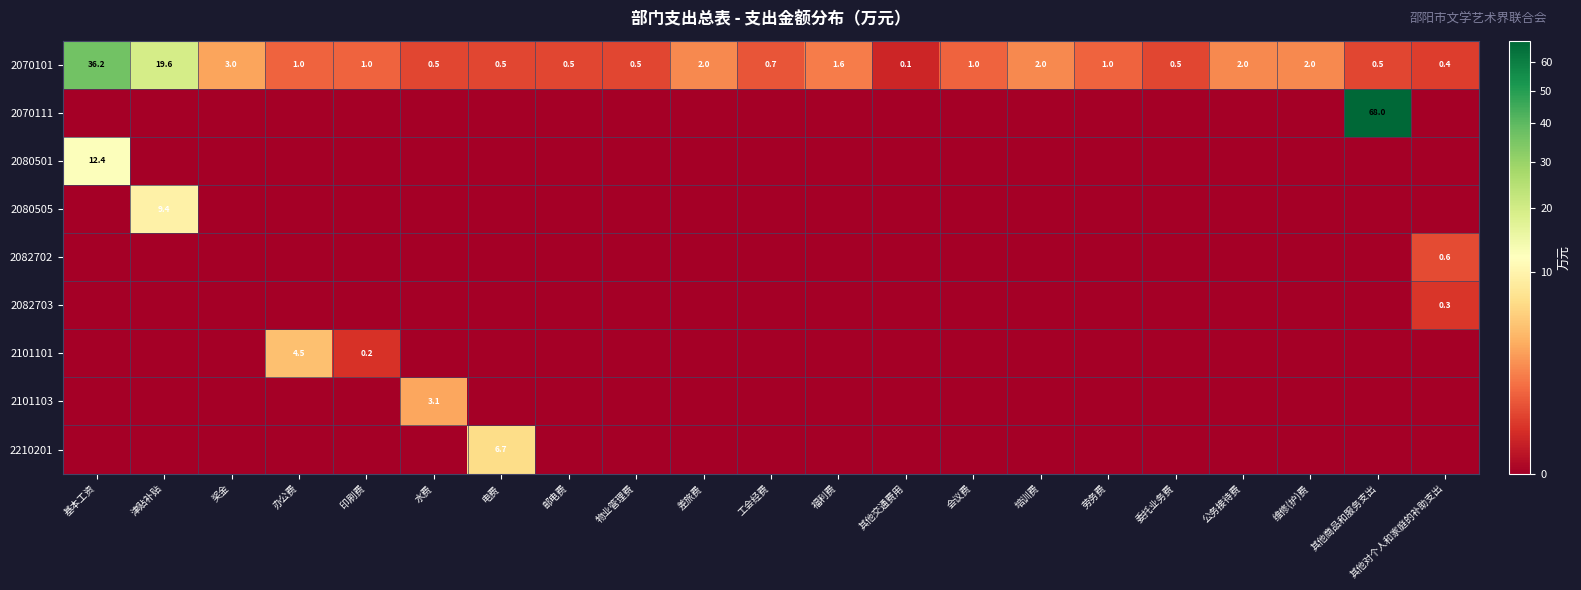

At which label does 2070101 reach its peak?

基本工资